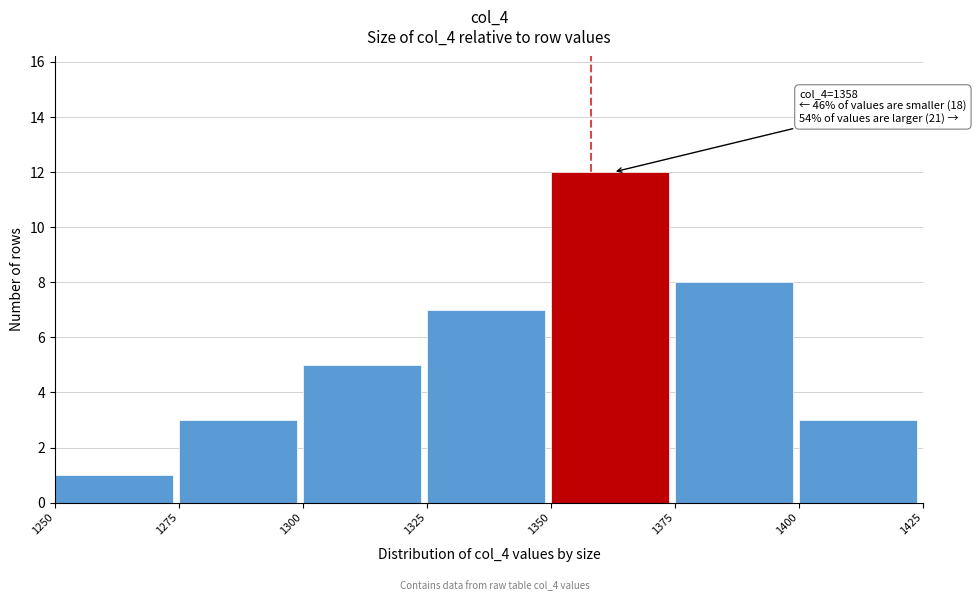

Which range on the x-axis has the tallest bar?

1350 to 1375